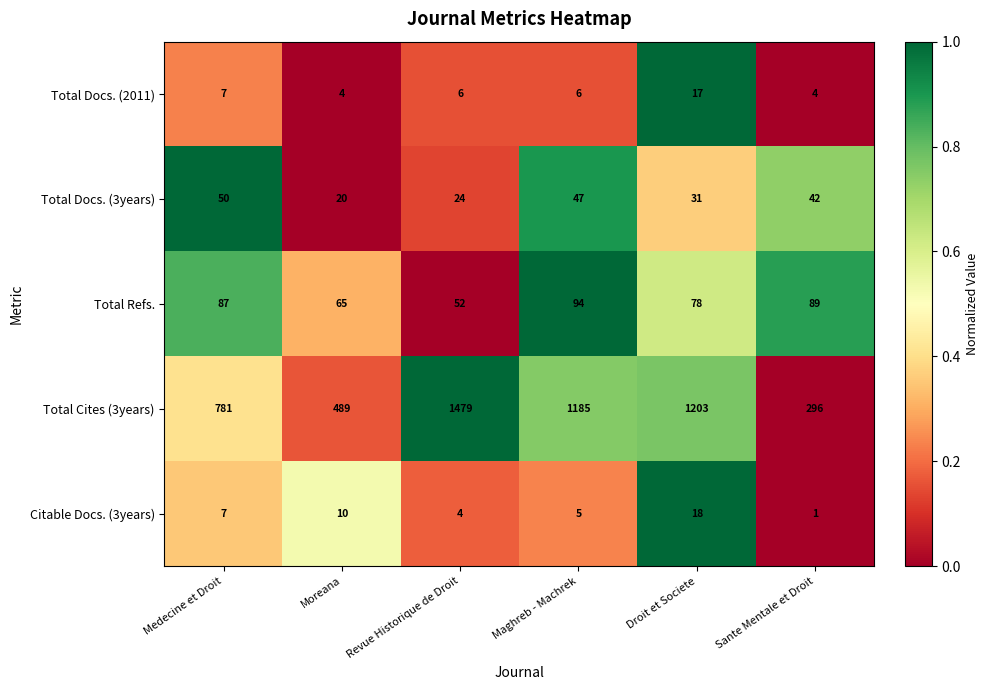

What is the sum of the Total Docs. (2011) values at Maghreb - Machrek and Moreana?

10